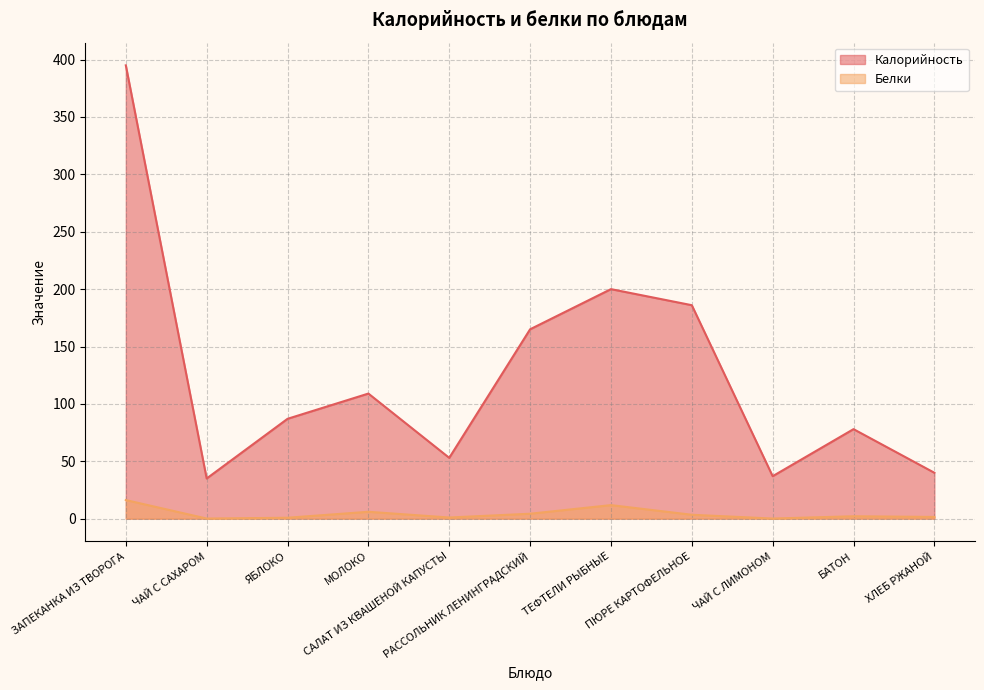

Reading right to left, what are all the values shown in this chart?

Калорийность: ХЛЕБ РЖАНОЙ=40.0	БАТОН=78.0	ЧАЙ С ЛИМОНОМ=37.0	ПЮРЕ КАРТОФЕЛЬНОЕ=186.0	ТЕФТЕЛИ РЫБНЫЕ=200.0	РАССОЛЬНИК ЛЕНИНГРАДСКИЙ=165.0	САЛАТ ИЗ КВАШЕНОЙ КАПУСТЫ=53.0	МОЛОКО=109.0	ЯБЛОКО=87.0	ЧАЙ С САХАРОМ=35.0	ЗАПЕКАНКА ИЗ ТВОРОГА=395.0
Белки: ХЛЕБ РЖАНОЙ=1.5	БАТОН=2.1	ЧАЙ С ЛИМОНОМ=0.1	ПЮРЕ КАРТОФЕЛЬНОЕ=3.4	ТЕФТЕЛИ РЫБНЫЕ=11.8	РАССОЛЬНИК ЛЕНИНГРАДСКИЙ=4.3	САЛАТ ИЗ КВАШЕНОЙ КАПУСТЫ=1.0	МОЛОКО=6.0	ЯБЛОКО=0.8	ЧАЙ С САХАРОМ=0.1	ЗАПЕКАНКА ИЗ ТВОРОГА=16.2